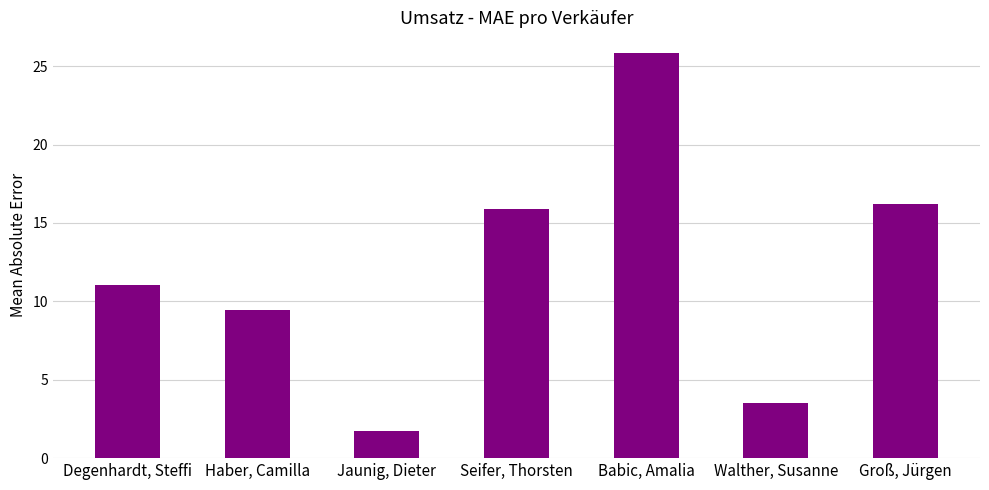

What is the ratio of the value at Babic, Amalia to the value at Jaunig, Dieter?

14.8